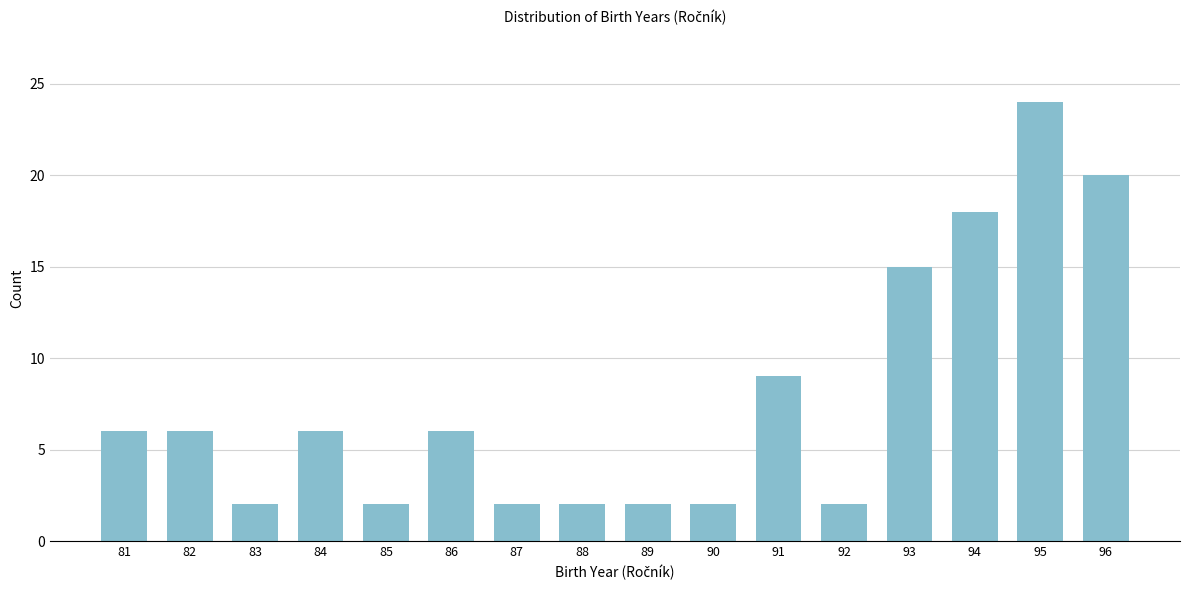

Reading left to right, list all the values displayed in this chart.

81=6	82=6	83=2	84=6	85=2	86=6	87=2	88=2	89=2	90=2	91=9	92=2	93=15	94=18	95=24	96=20